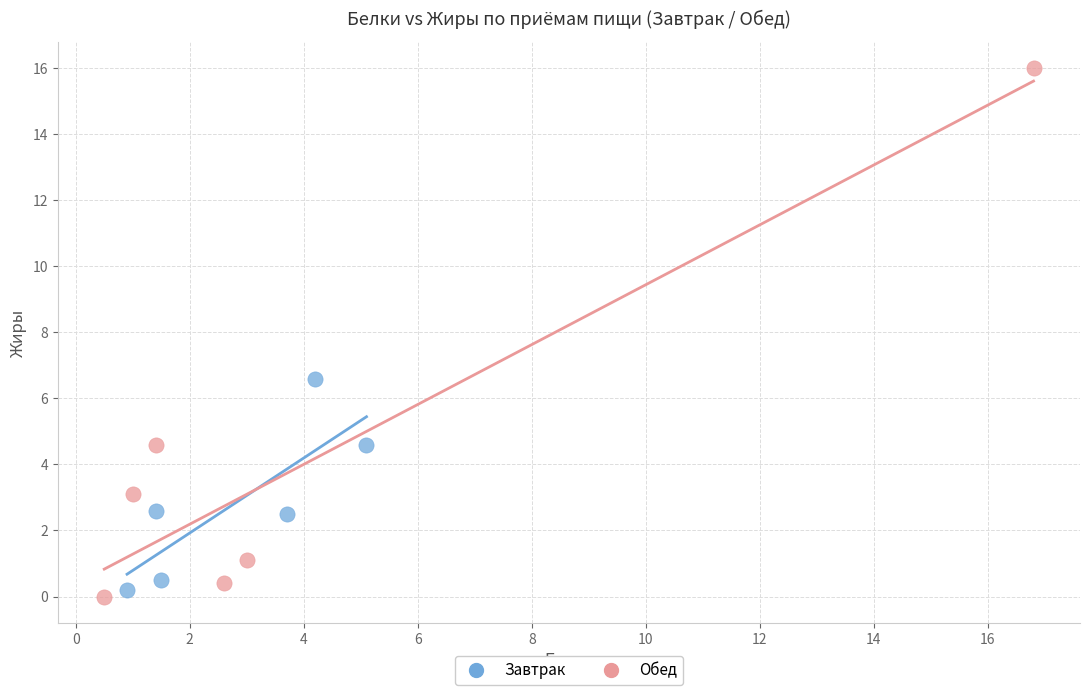

Which series reaches the maximum Y coordinate?

Обед